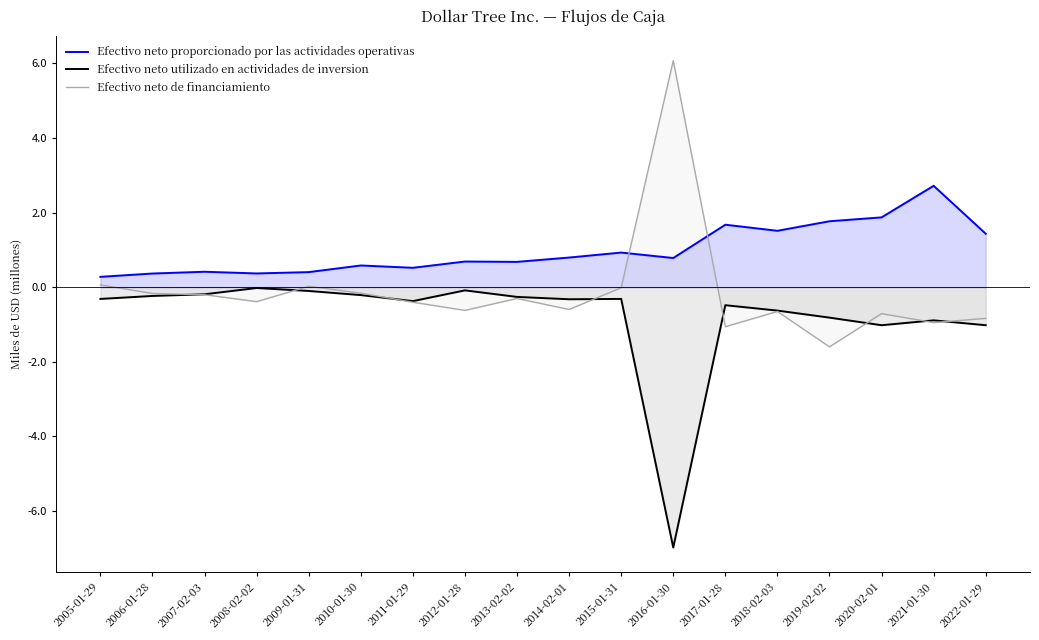

Which category has the highest value in the Efectivo neto proporcionado por las actividades operativas series?

2021-01-30